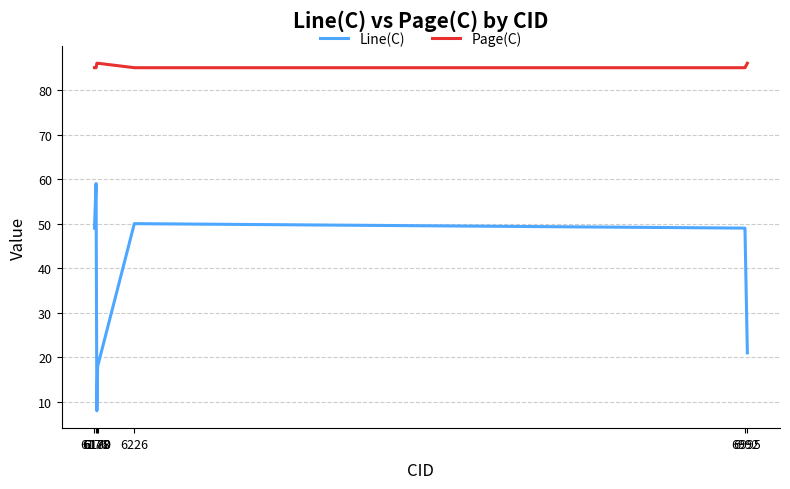

True or false: Line(C) and Page(C) intersect in this chart.

False